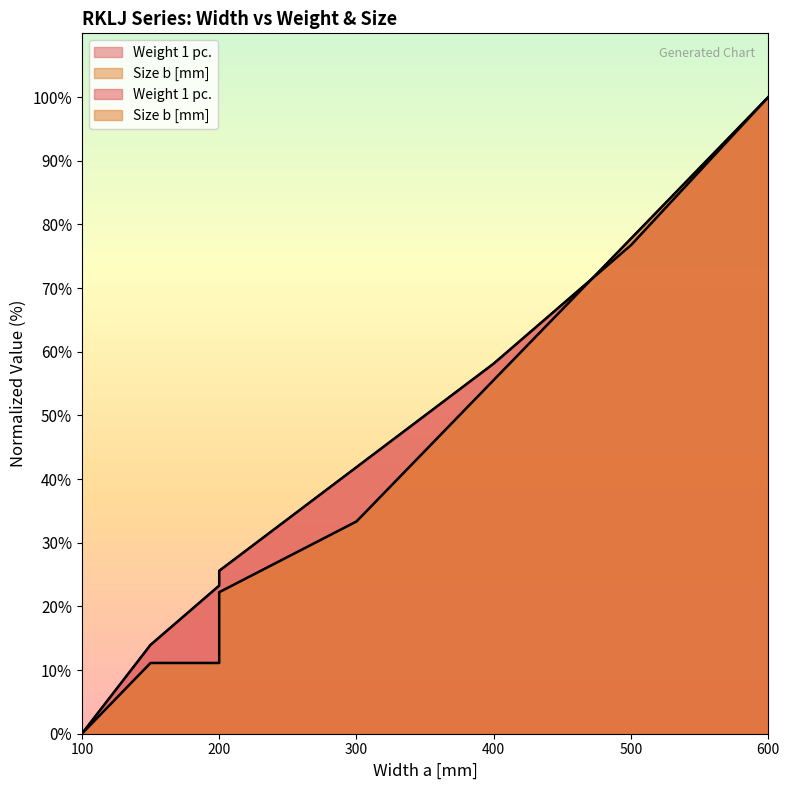

The value of Size b [mm] at 500 is 53.0. True or false?

False